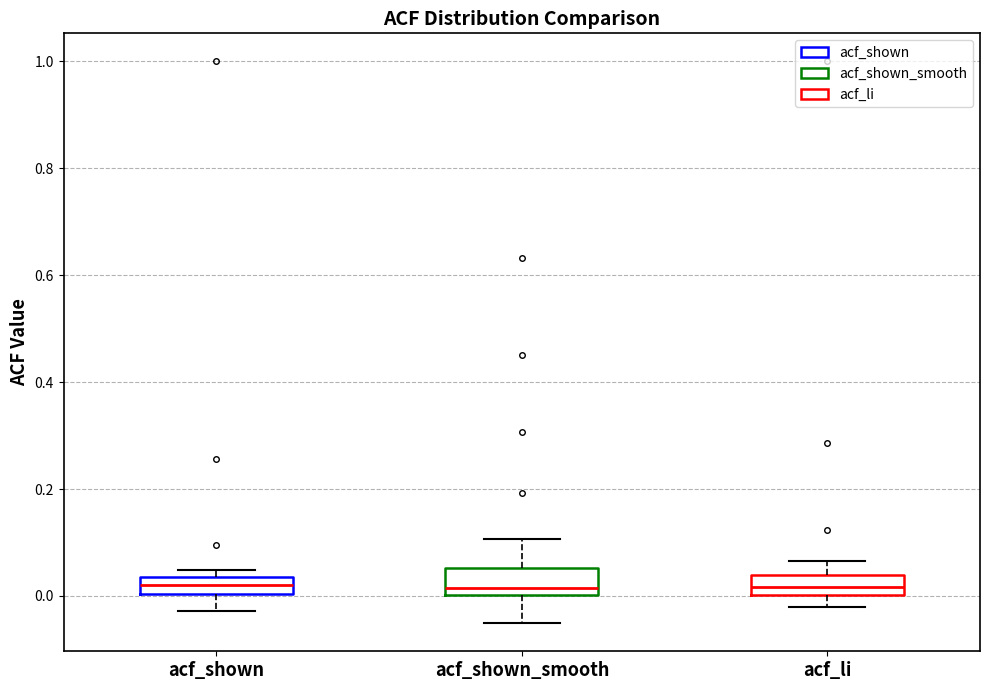

Reading left to right, read every box against the y-axis: the position of its median line, the range the box covers, and the ends of its whiskers. The values are not printed on the chart, so give them approximately, as read against the axis.

acf_shown: median 0.02, box 0.00 to 0.04, whiskers -0.02 to 0.04 (just above the box's upper edge)
acf_shown_smooth: median 0.02, box 0.00 to 0.06, whiskers -0.06 to 0.10
acf_li: median 0.02, box 0.00 to 0.04, whiskers -0.02 to 0.06